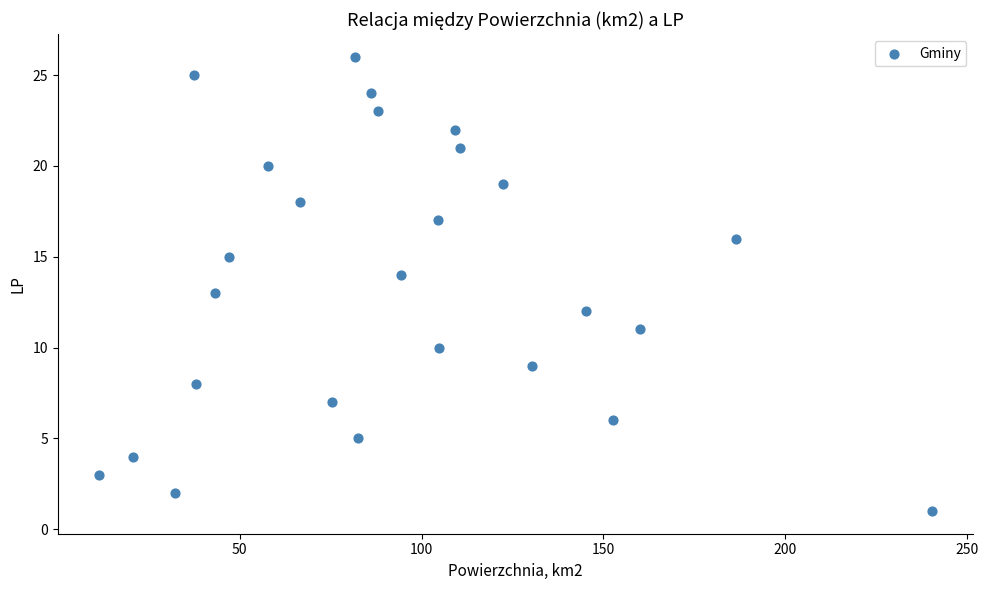

What is the range of Y values (max minus min)?

25